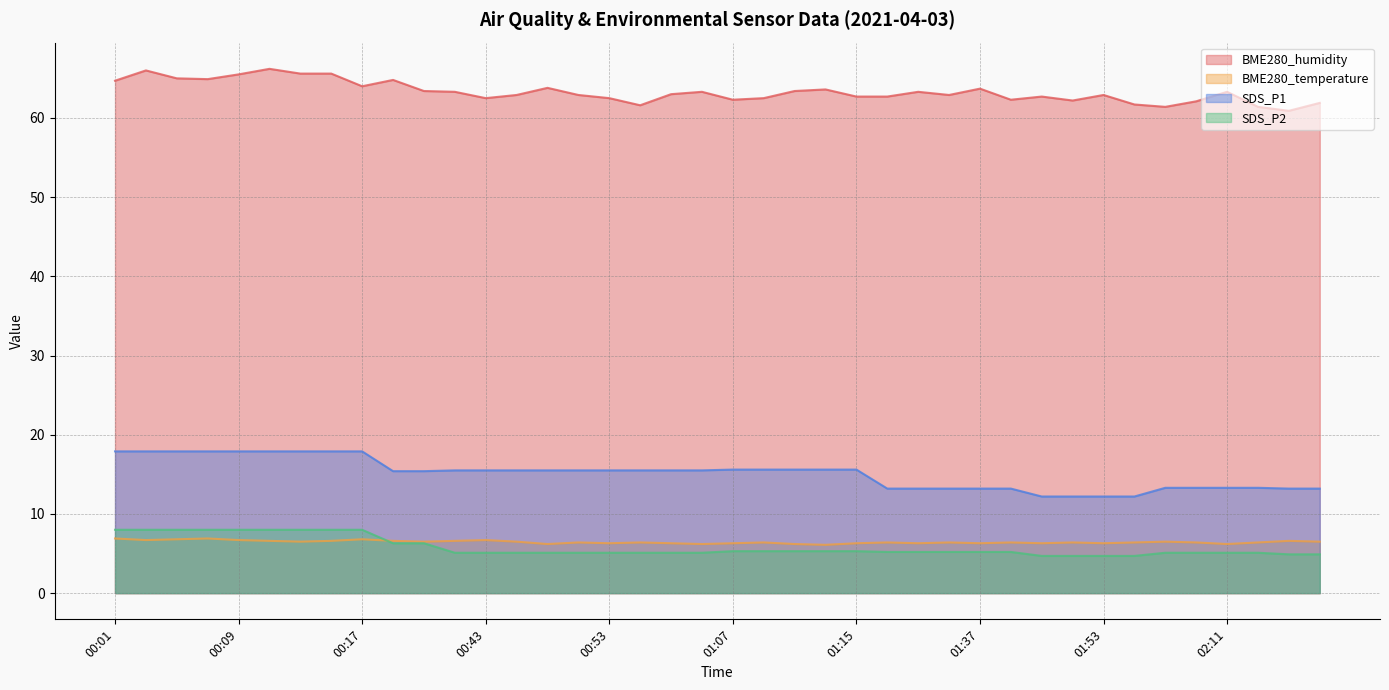

At 00:45, list the series in order from smallest to largest.

SDS_P2, BME280_temperature, SDS_P1, BME280_humidity